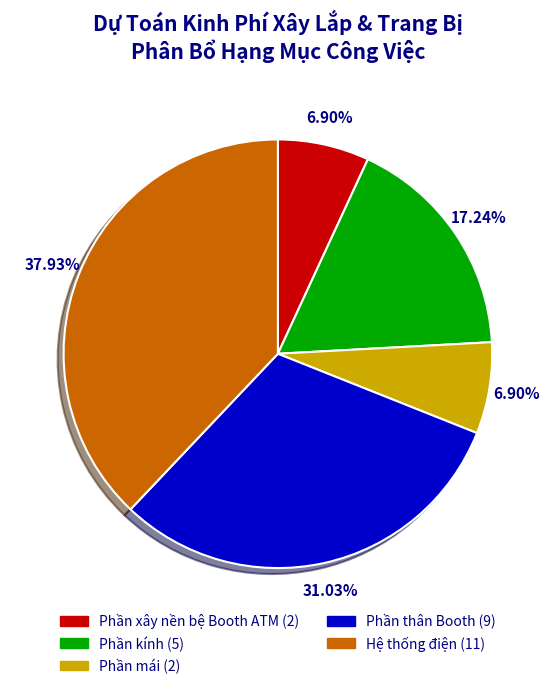

To the nearest percent, what is the average slice percentage?

20%